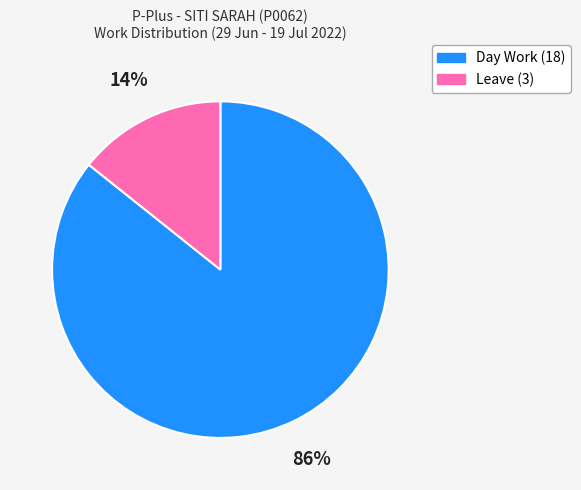

Approximately how many times larger is the value at Leave compared to Day Work?

0.2